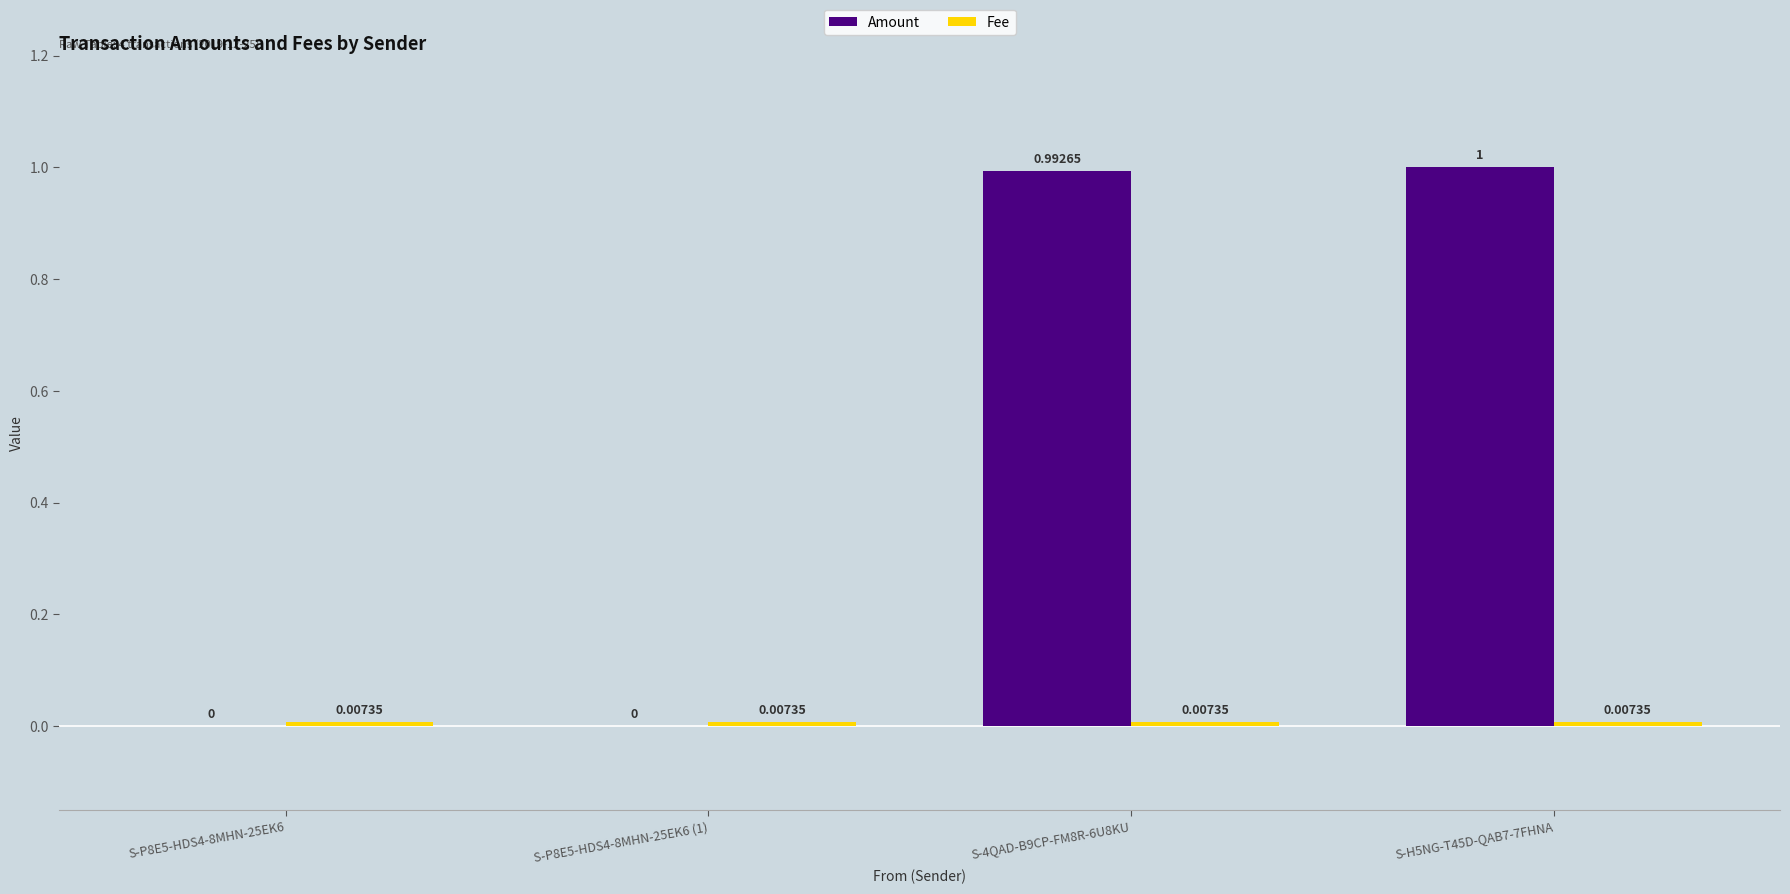

What is the total value across all series at S-4QAD-B9CP-FM8R-6U8KU?

1.0